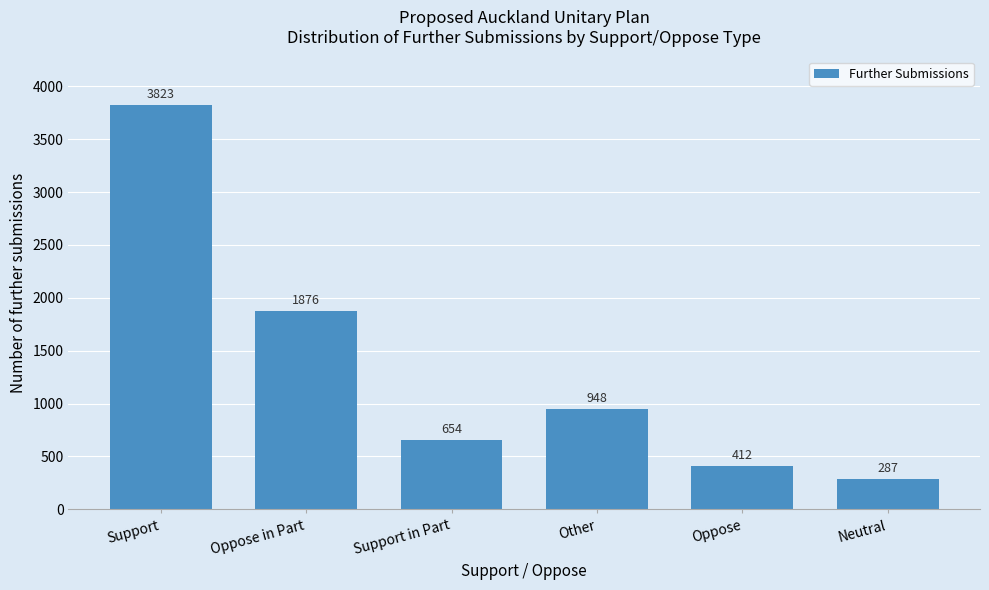

Reading left to right, transcribe all the data shown in this chart.

Support=3823	Oppose in Part=1876	Support in Part=654	Other=948	Oppose=412	Neutral=287